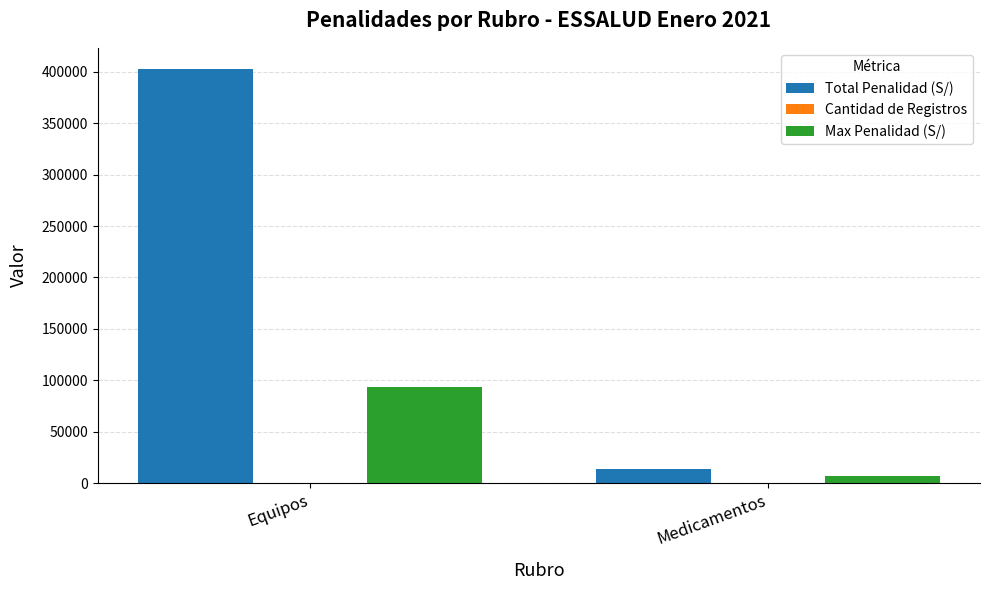

True or false: Max Penalidad (S/) has a value of 55471.9 at Equipos.

False